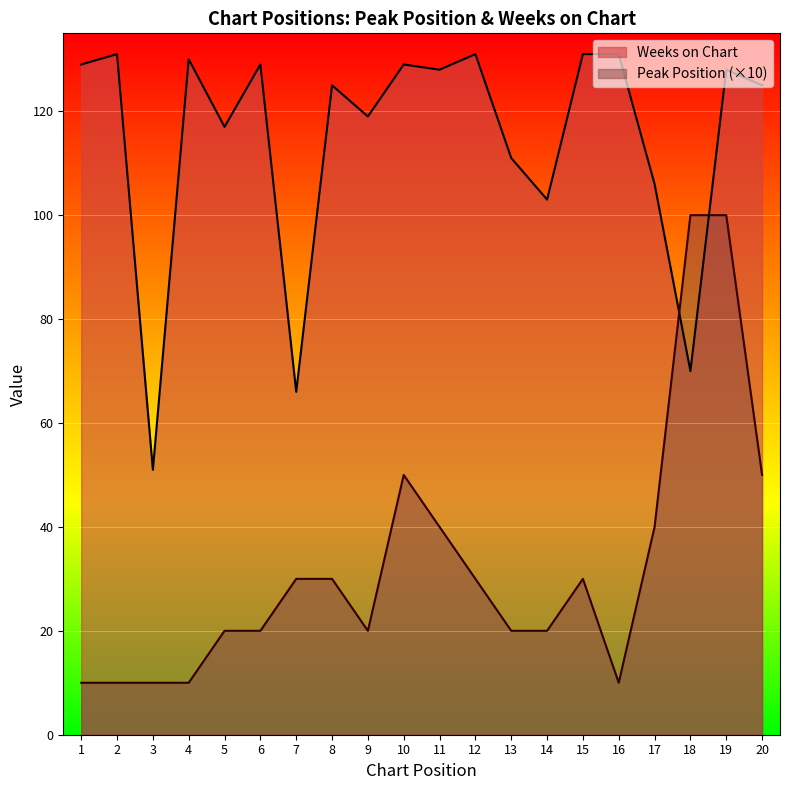

How many series are shown in this chart?

2